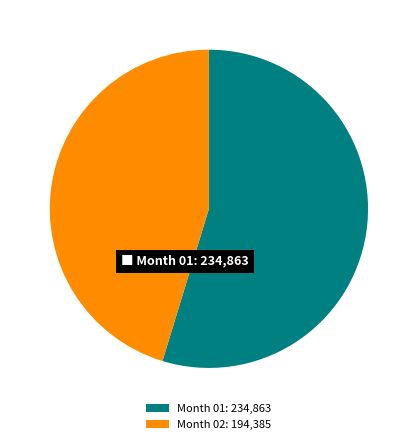

The Month 02: 194,385 slice represents 45% of the pie. True or false?

True